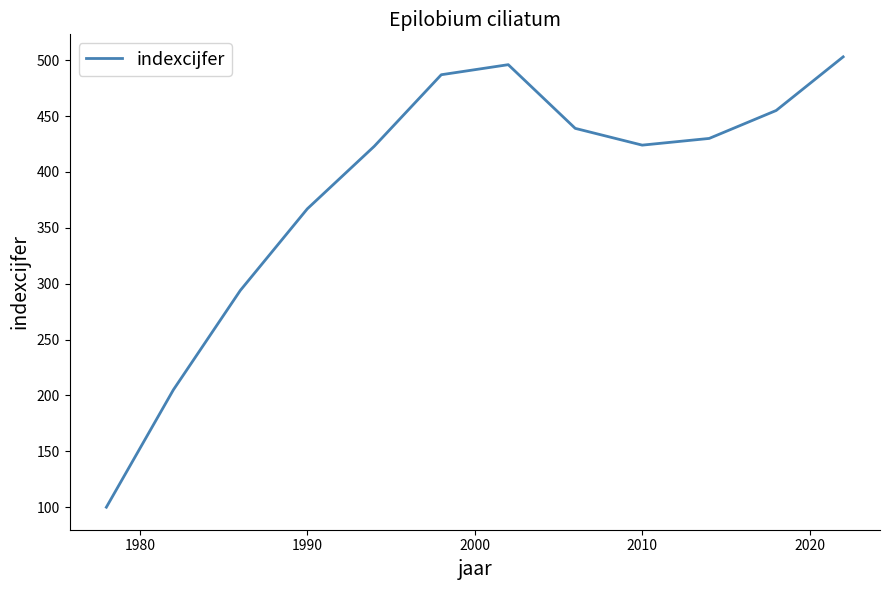

What is the greatest value displayed?

503